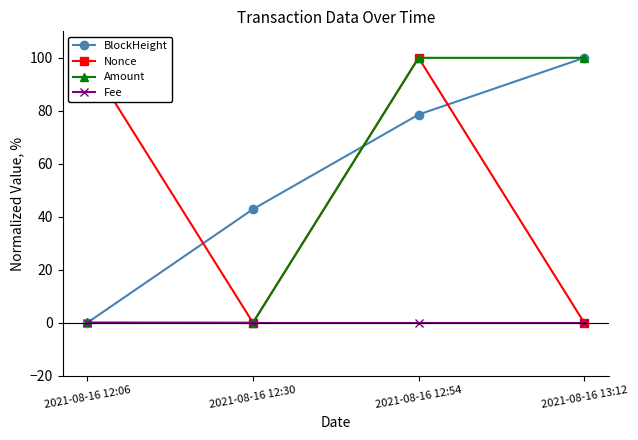

What value does the Amount series have at 2021-08-16 13:12?

100.0